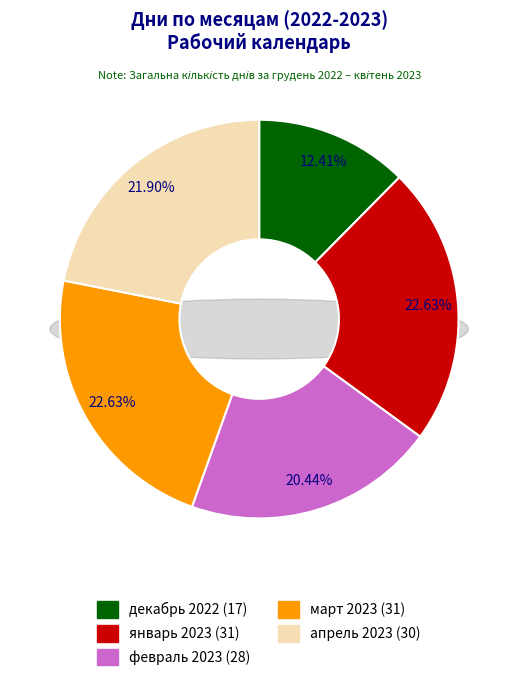

What is the largest slice in the pie chart?

январь 2023